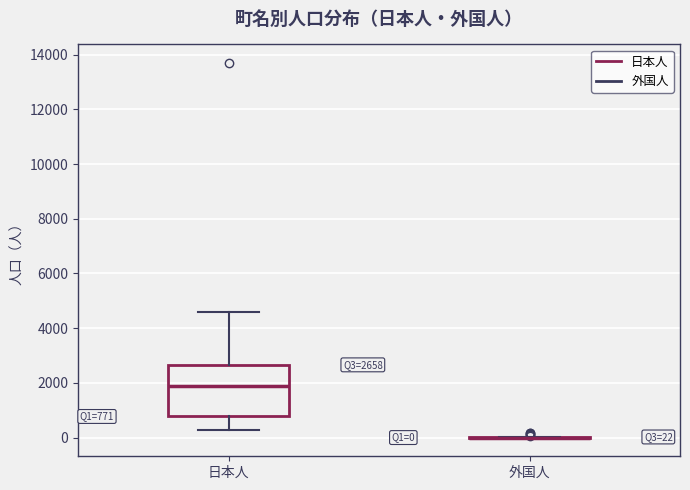

Which box is the tallest, from its lower edge to its upper edge?

日本人